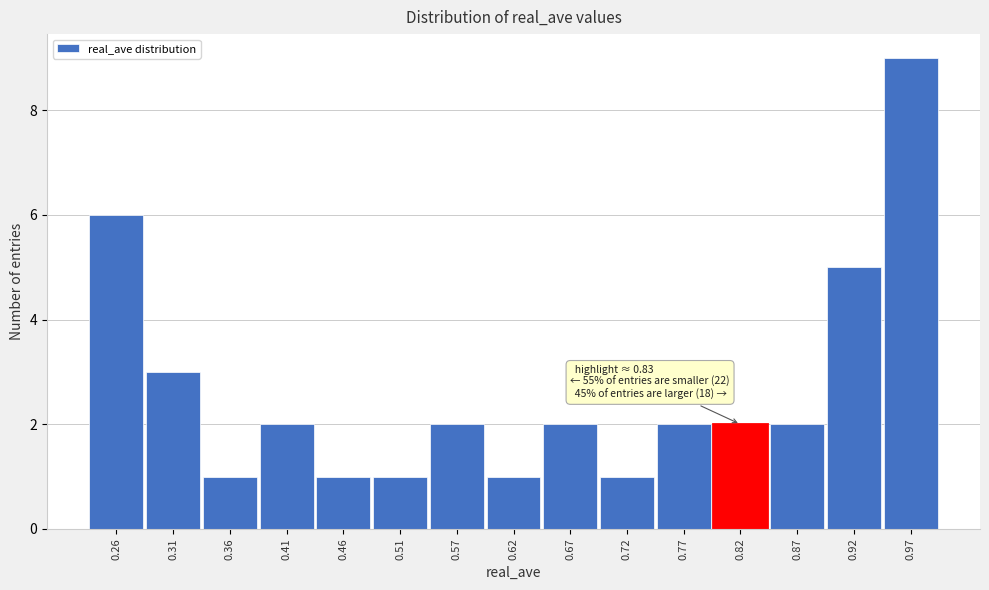

Reading right to left, list all the values displayed in this chart.

9	5	2	2	2	1	2	1	2	1	1	2	1	3	6